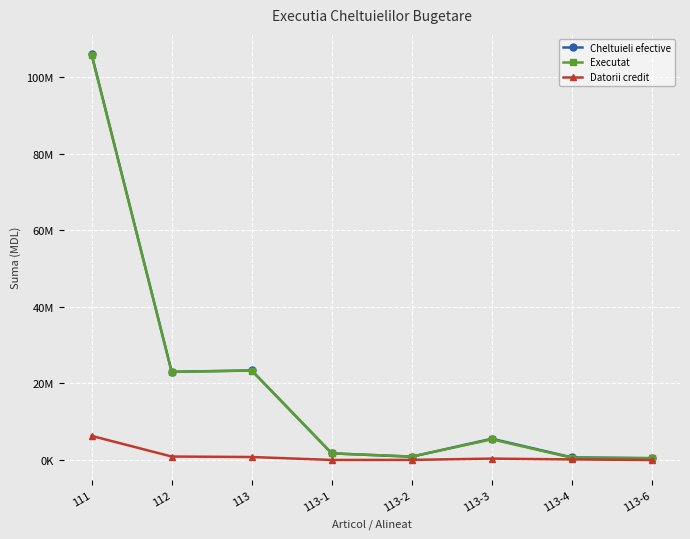

Read the Executat value at 113-3, to the nearest 100.

5405600